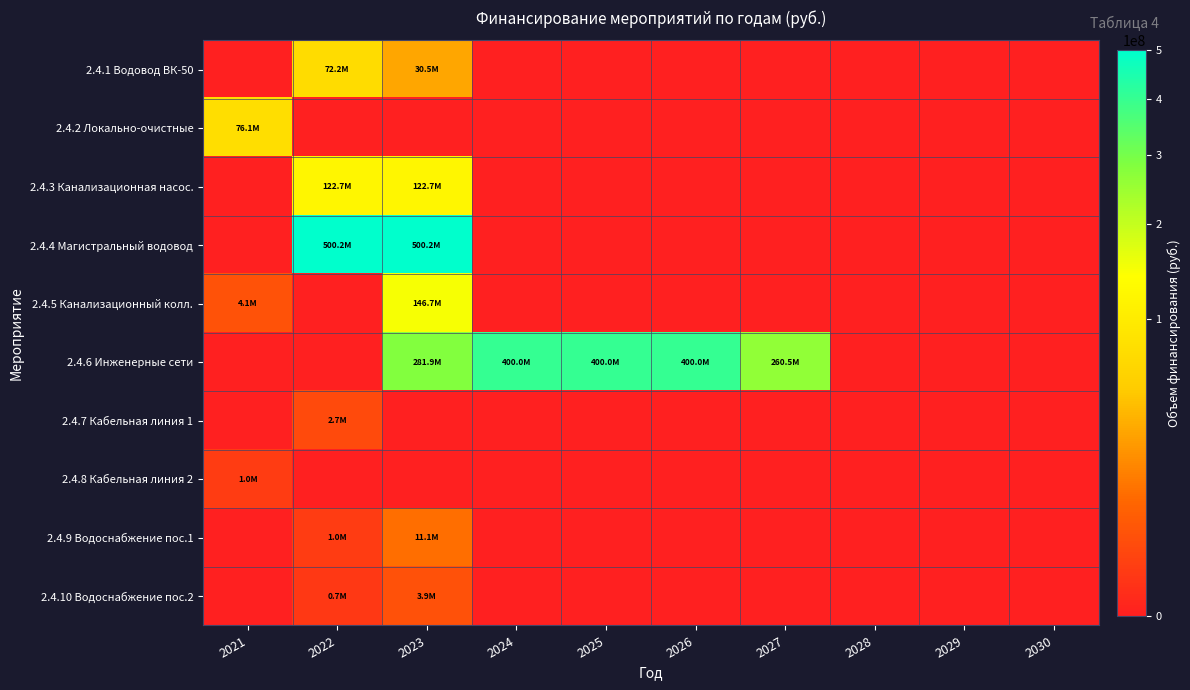

Rank the series at 2027 from lowest to highest value.

2.4.1 Водовод ВК-50, 2.4.2 Локально-очистные, 2.4.3 Канализационная насос., 2.4.4 Магистральный водовод, 2.4.5 Канализационный колл., 2.4.7 Кабельная линия 1, 2.4.8 Кабельная линия 2, 2.4.9 Водоснабжение пос.1, 2.4.10 Водоснабжение пос.2, 2.4.6 Инженерные сети